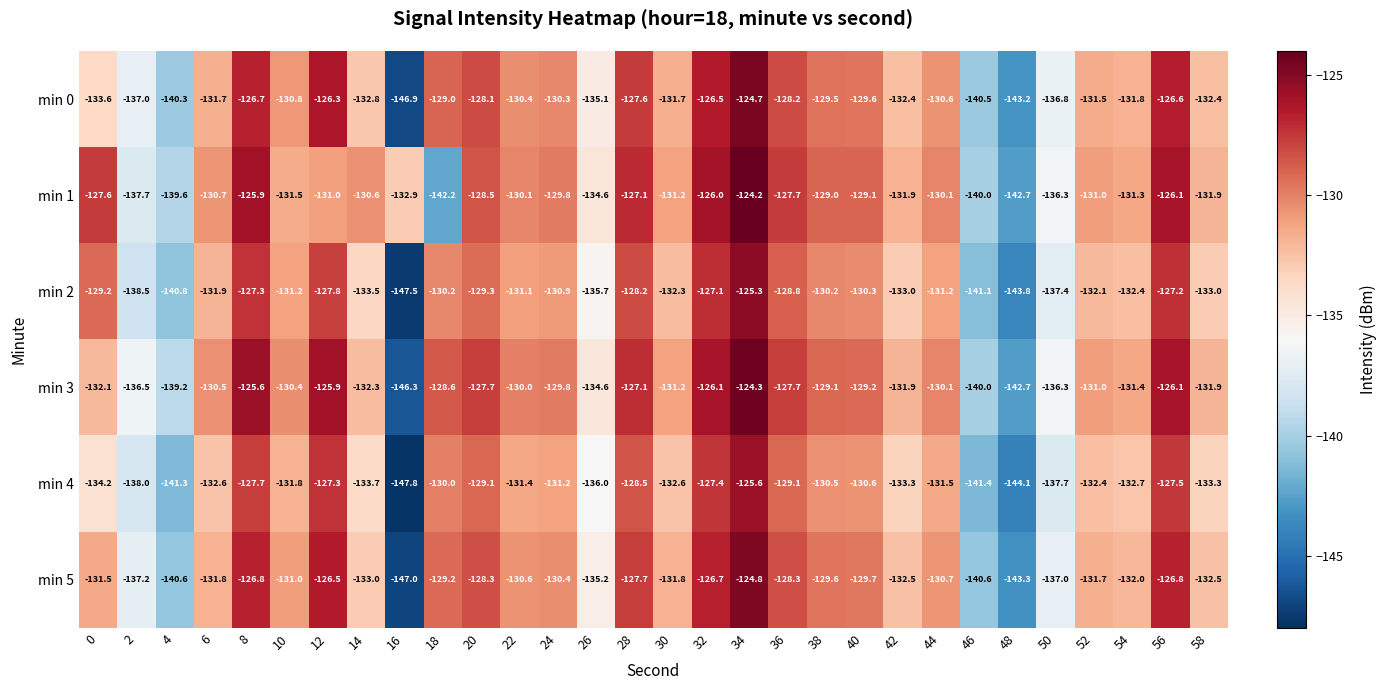

Where is min 4 nearest to the value -136?

26